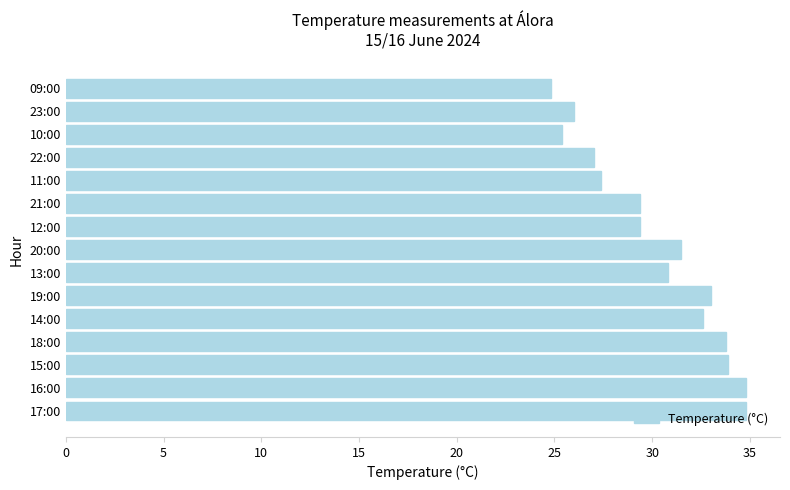

What is the average value?

30.3